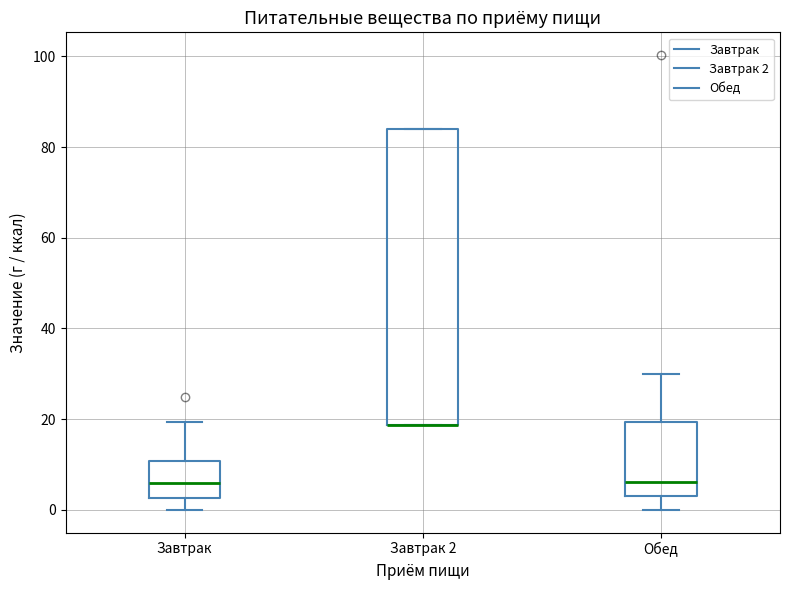

Reading left to right, transcribe this box plot: for each box, give where its median line is, the range the box spans, and where its two whiskers end, as read against the y-axis. The values are not printed on the chart, so give them approximately, as read against the axis.

Завтрак: median 6, box 2 to 10, whiskers 0 to 20
Завтрак 2: median 18 (drawn on the box's lower edge), box 18 to 84, whiskers 18 to 84
Обед: median 6, box 4 to 20, whiskers 0 to 30